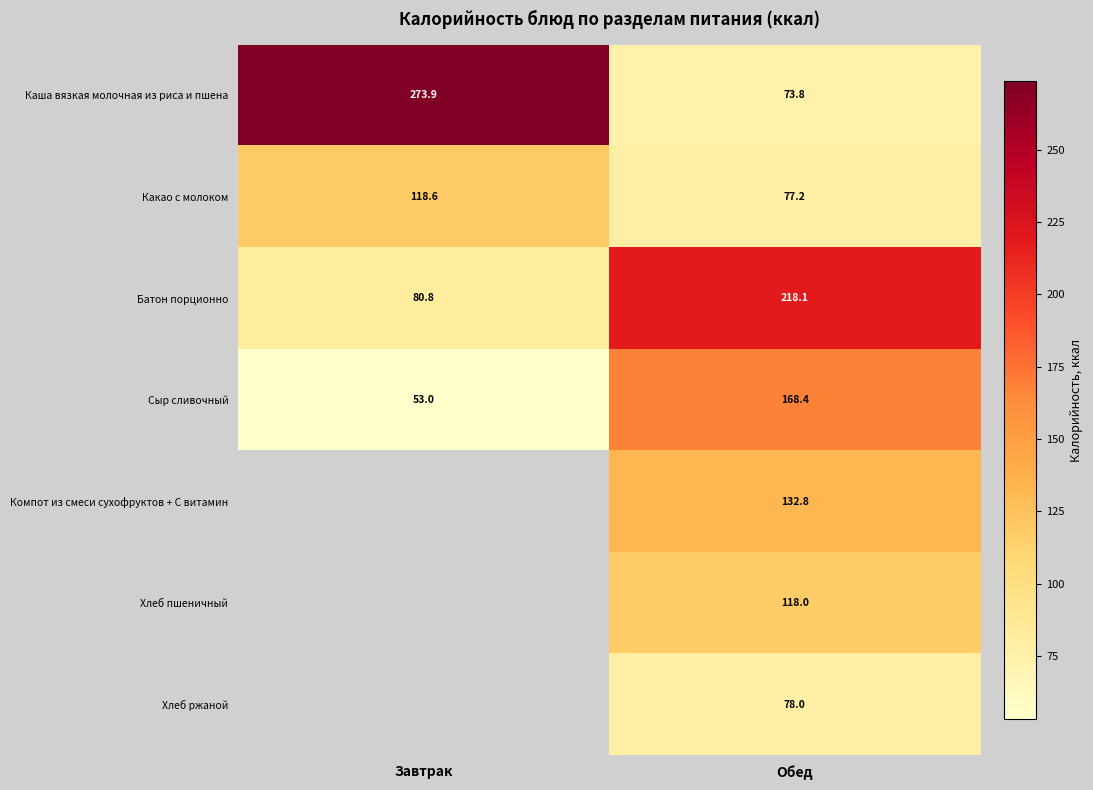

List the labels in order of Какао с молоком value, smallest first.

Обед, Завтрак